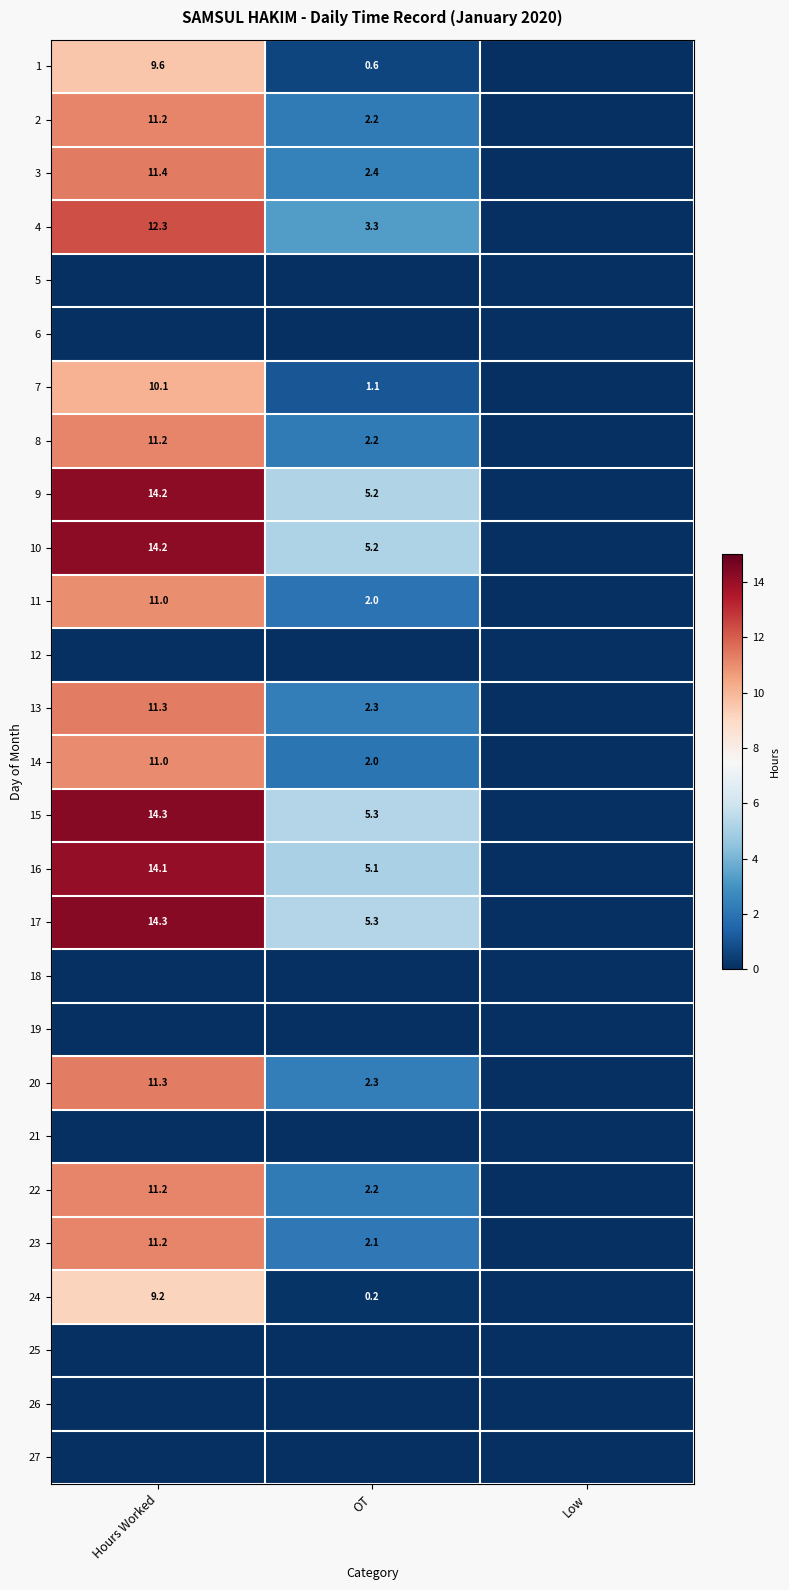

The 24 series shows 9.2 at Hours Worked. True or false?

True